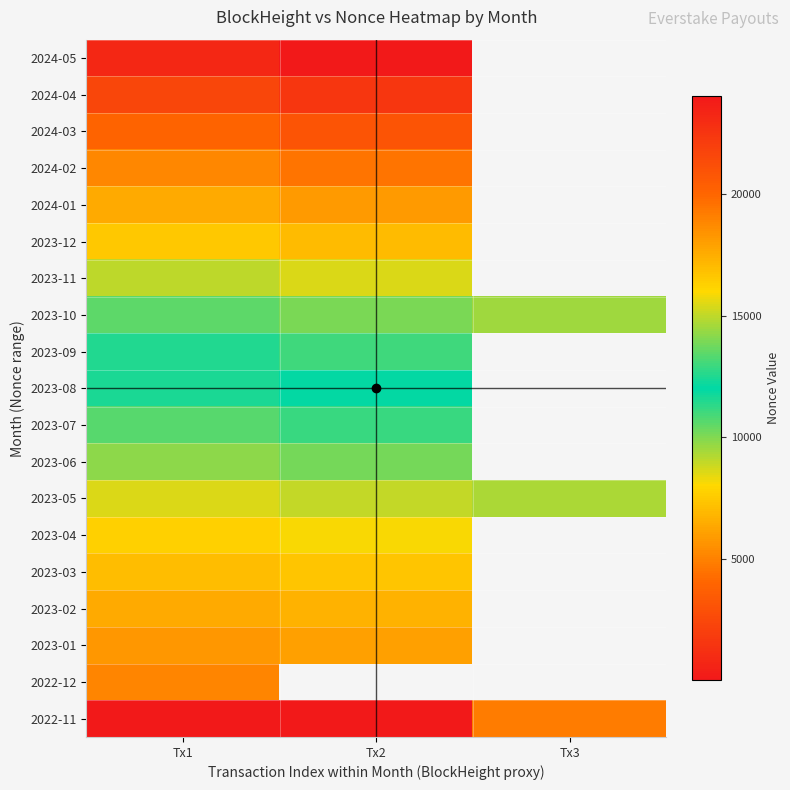

What is the maximum value for 2023-09?

12986.0